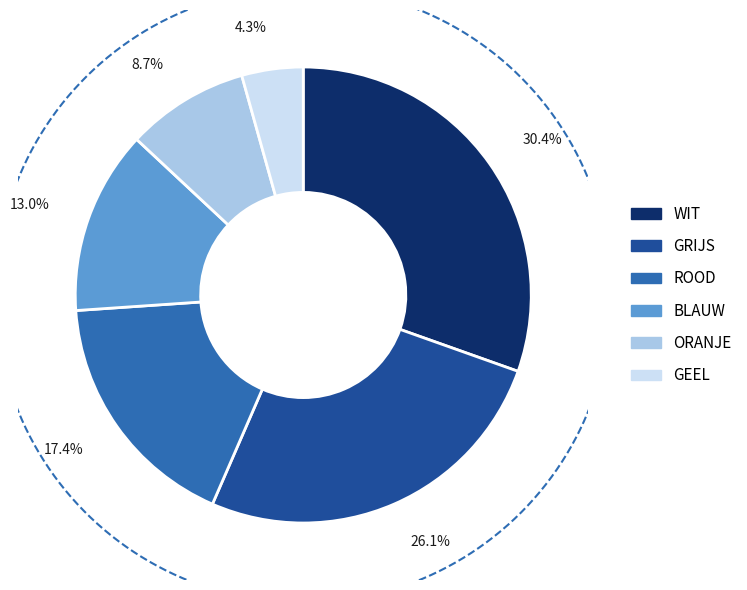

Rank the categories by value from lowest to highest.

GEEL, ORANJE, BLAUW, ROOD, GRIJS, WIT